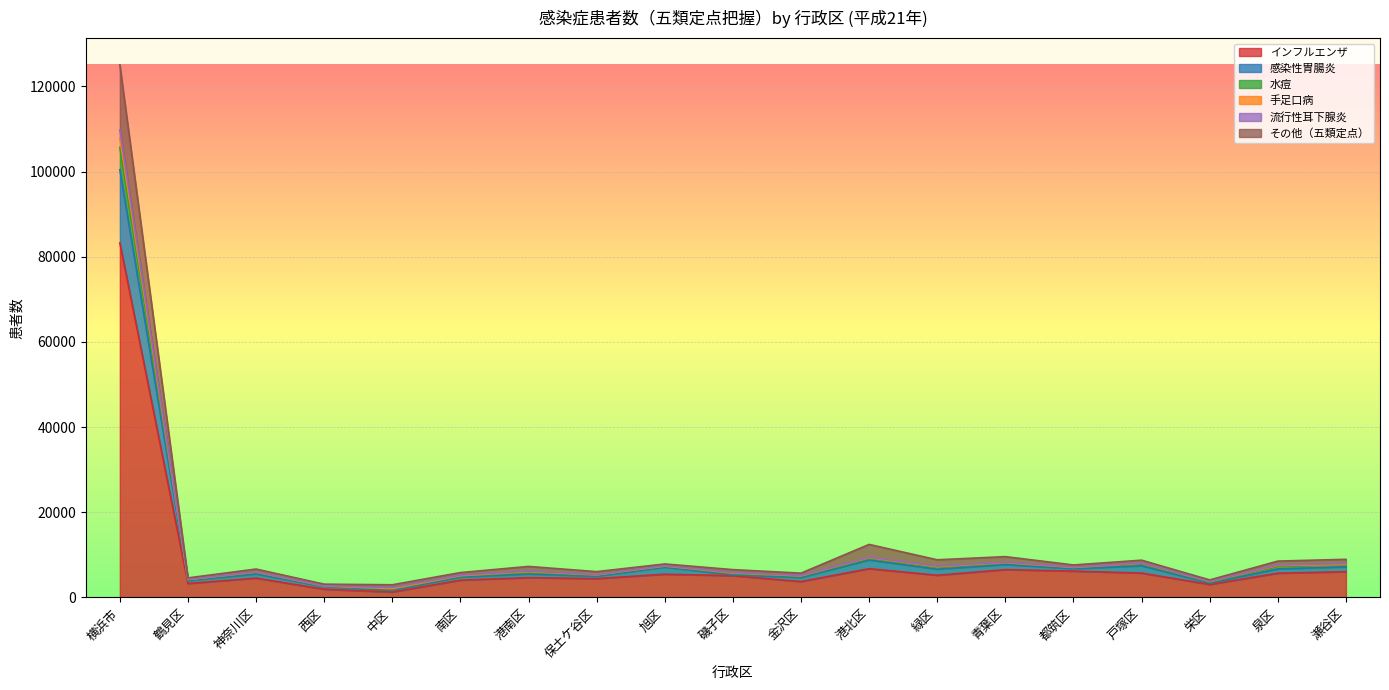

What is the highest value of the インフルエンザ series?

83254